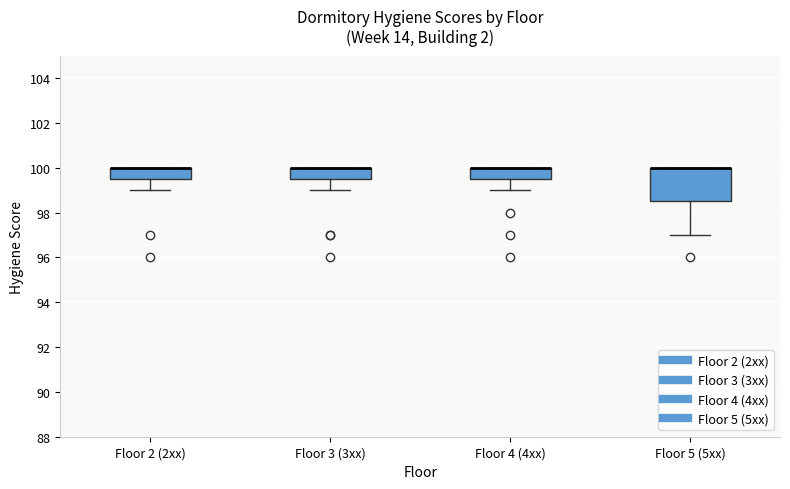

Comparing the boxes themselves (not the whiskers), which one is the tallest?

Floor 5 (5xx)